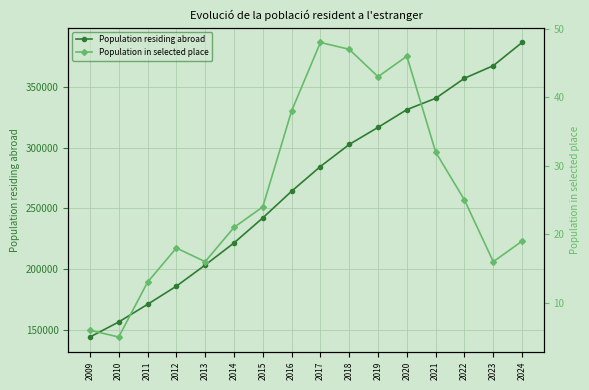

Which category has the highest value in the Population residing abroad series?

2024